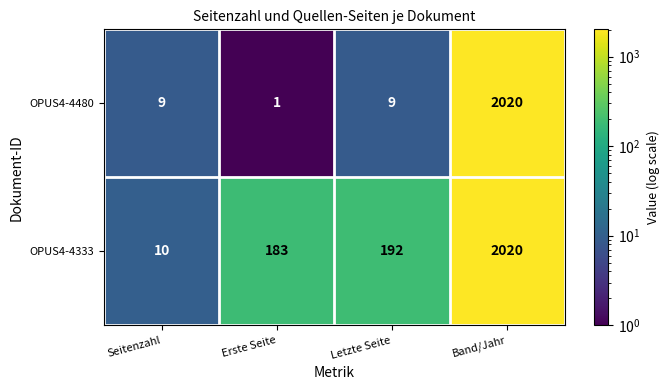

Reading left to right, extract all data points from this chart.

OPUS4-4480: Seitenzahl=9	Erste Seite=1	Letzte Seite=9	Band/Jahr=2020
OPUS4-4333: Seitenzahl=10	Erste Seite=183	Letzte Seite=192	Band/Jahr=2020